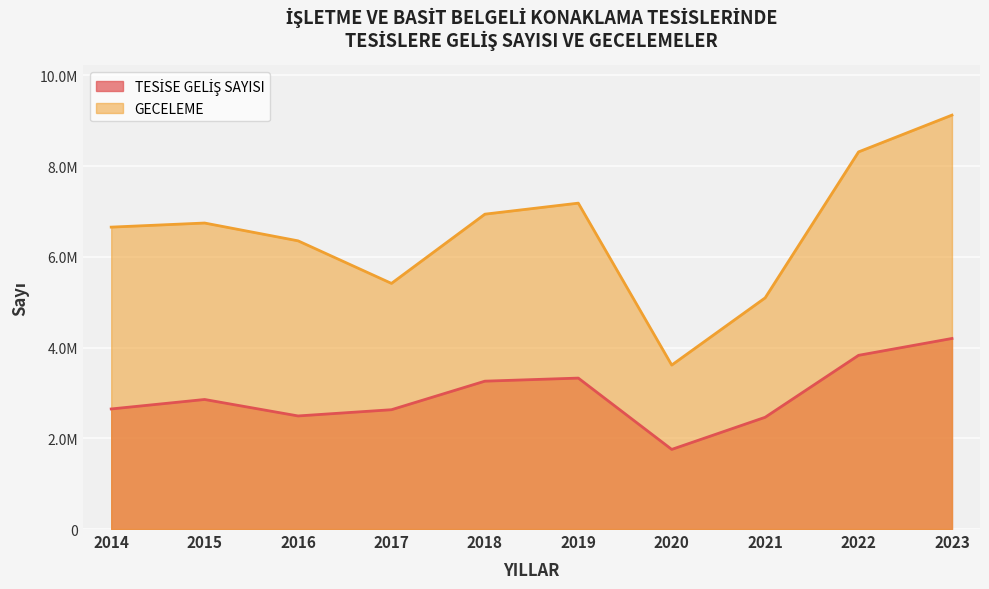

Which series has the largest range (max minus min)?

GECELEME